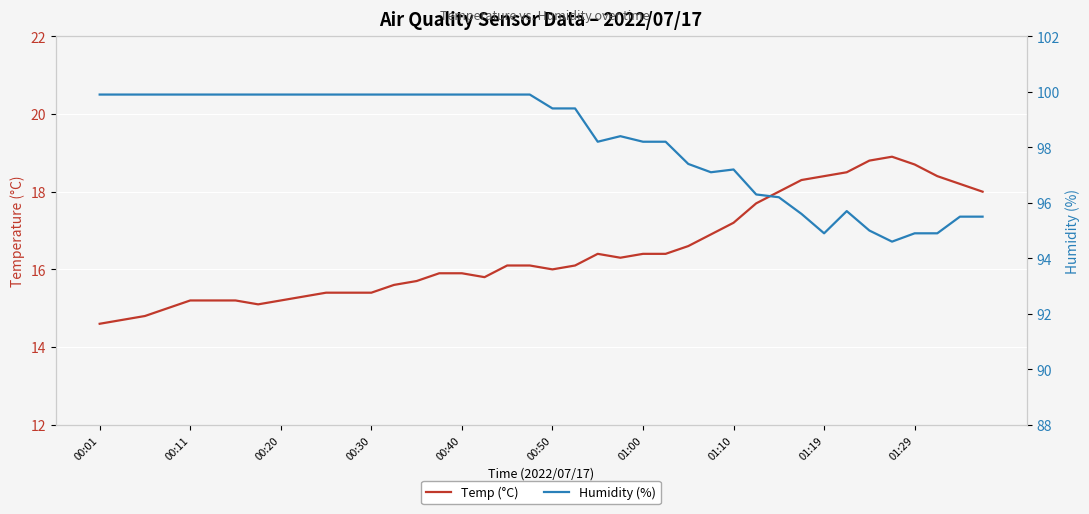

At 25, list the series in order from smallest to largest.

Temp (°C), Humidity (%)